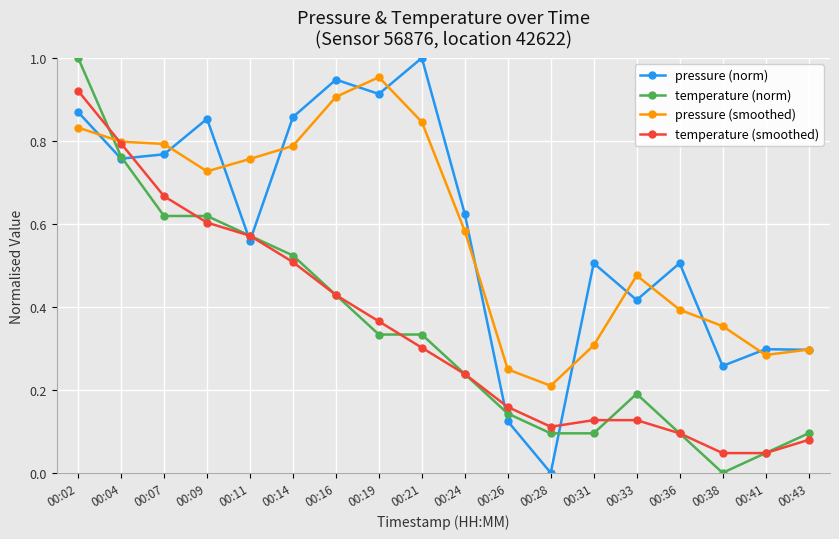

The pressure (norm) series shows 0.5 at 00:41. True or false?

False